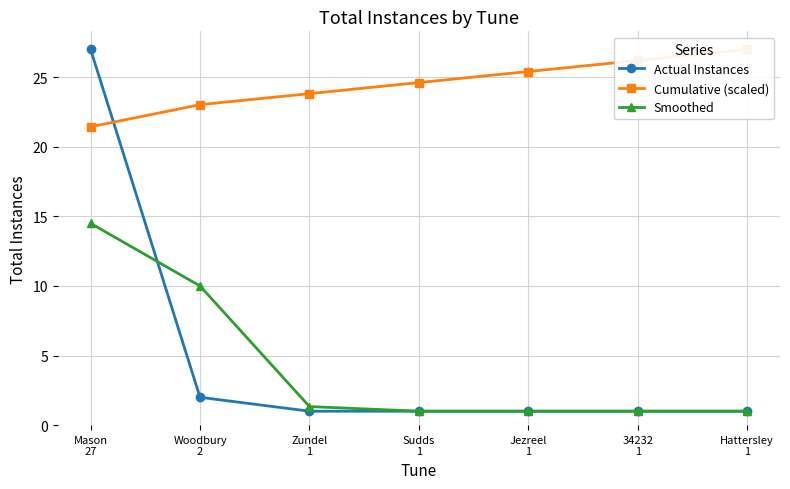

What is the label of the 2nd point from the right?

34232
1